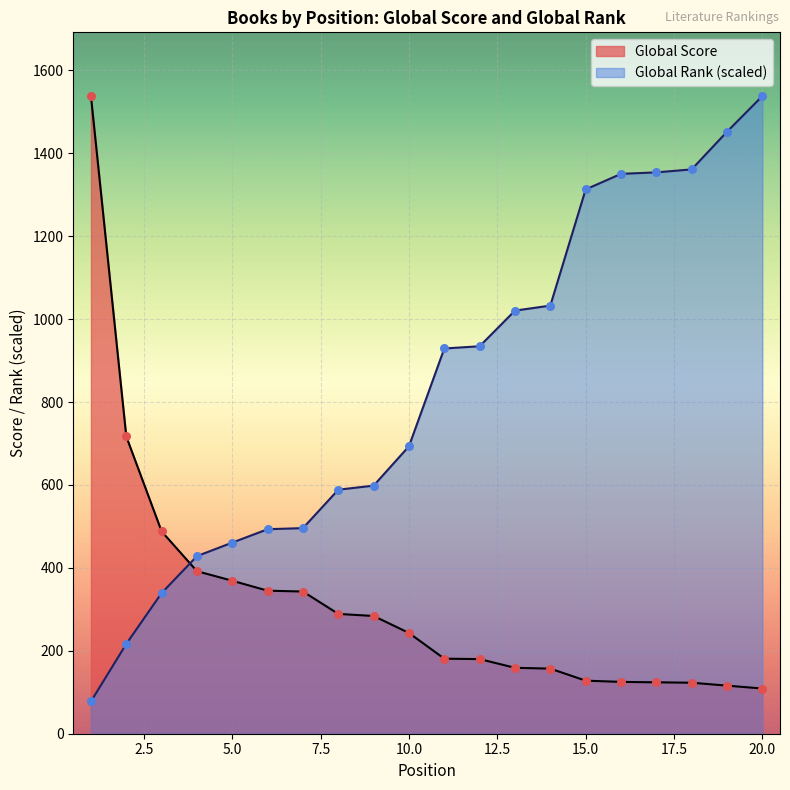

Which series contains the highest Y value?

Global Score